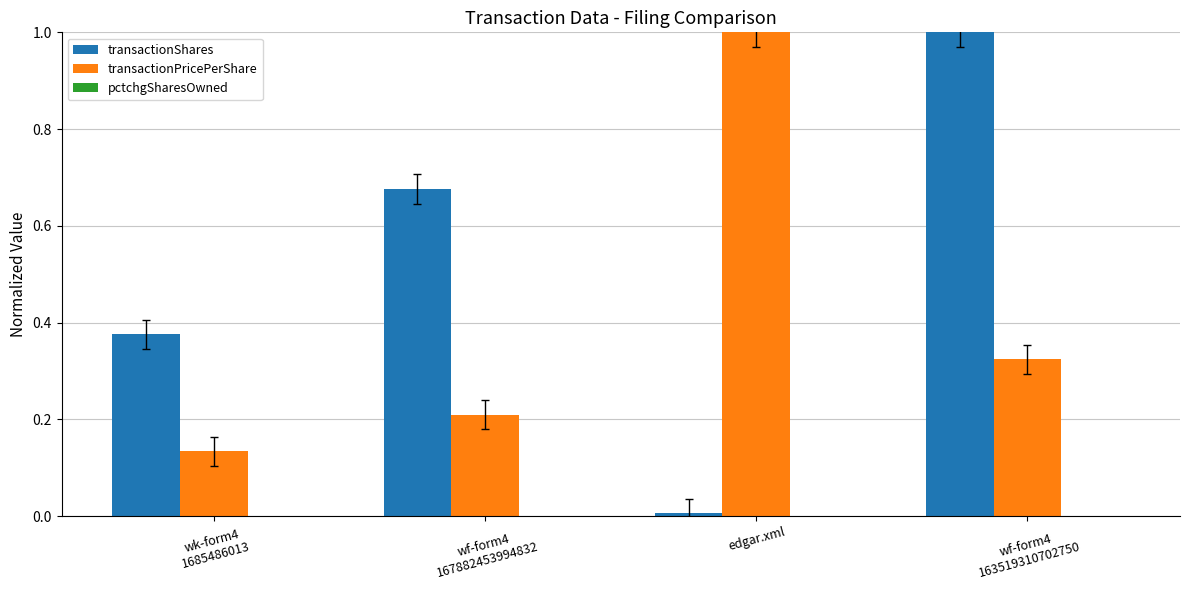

Count the number of categories in the chart.

4